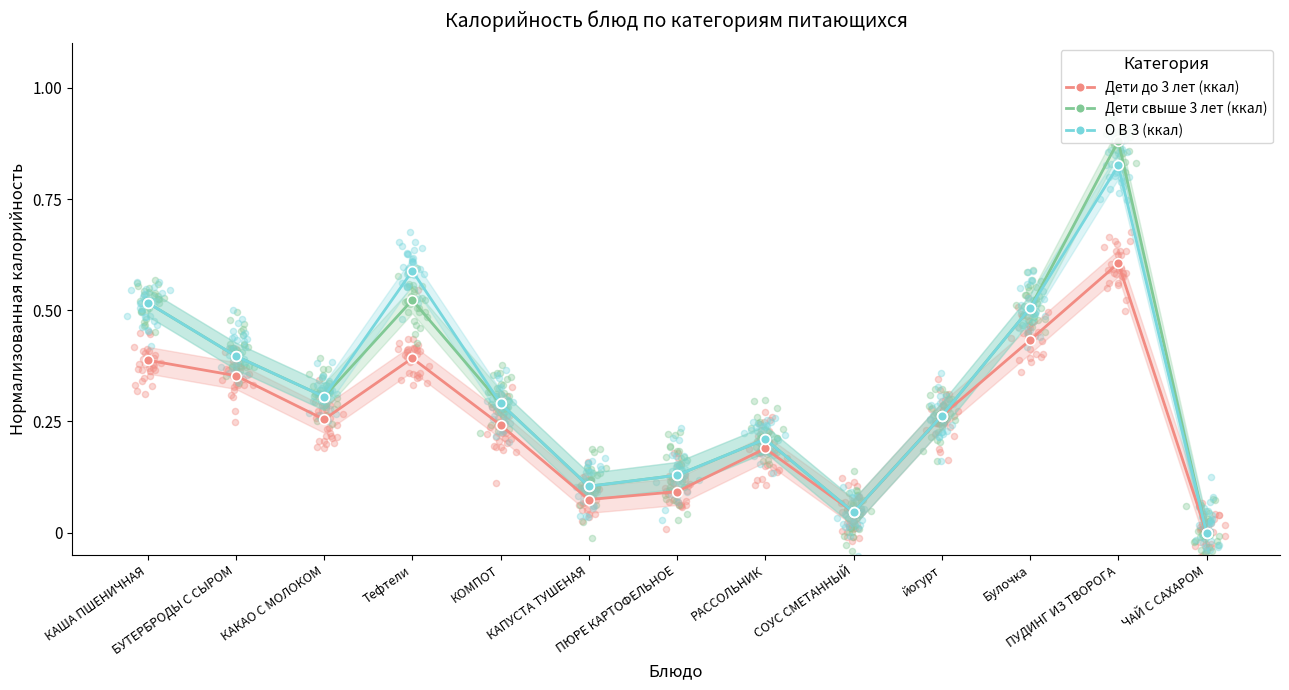

What is the total value across all series at КАКАО С МОЛОКОМ?

0.9